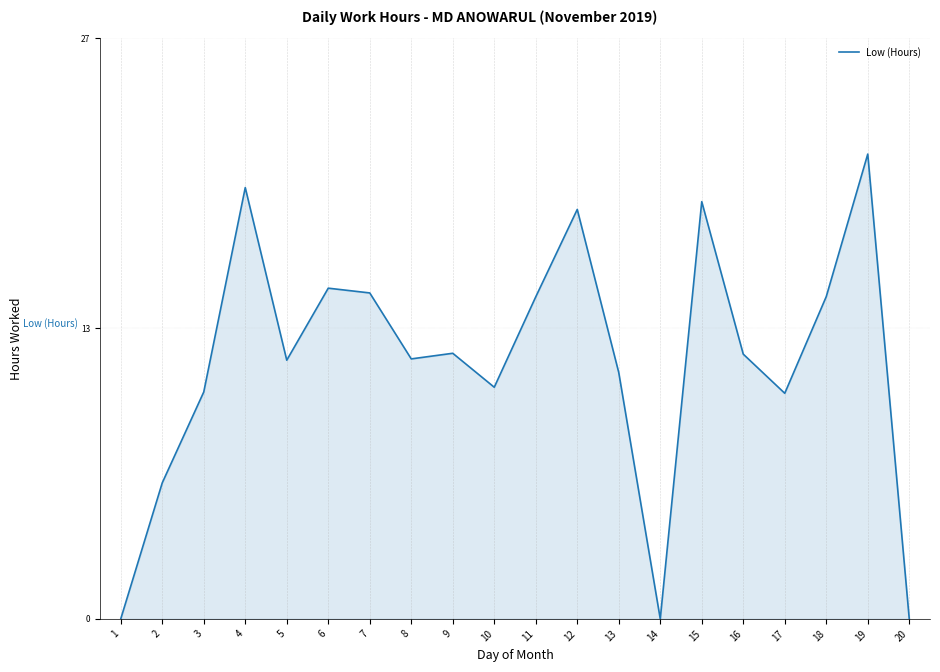

What is the value of the 11th point from the left?

14.9